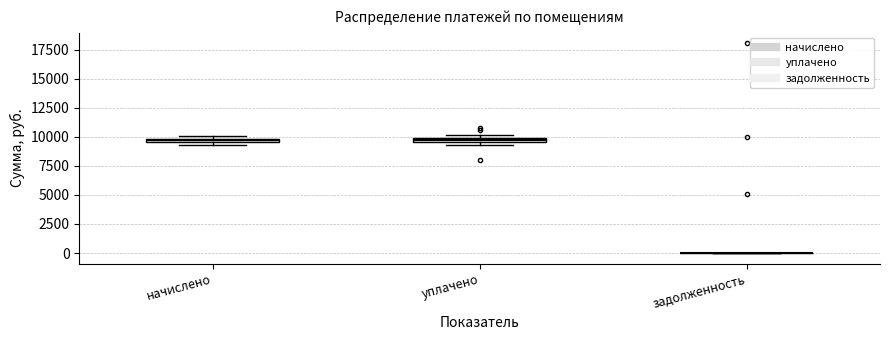

Where is the upper edge of the box for начислено on the y-axis? The values are not printed on the chart, so give them approximately, as read against the axis.

10000